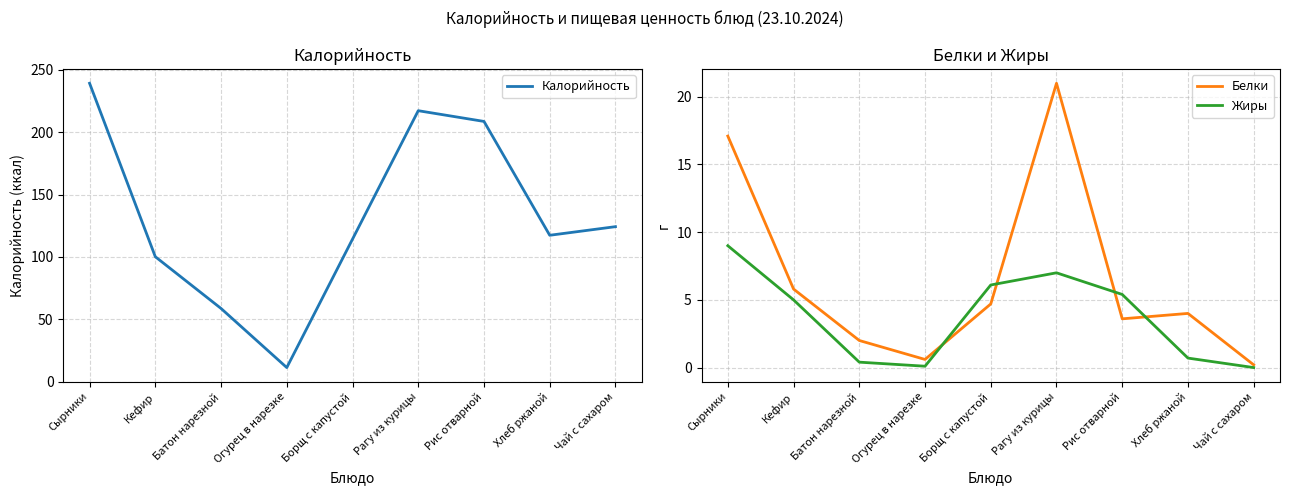

What are all the series names shown in the legend?

Калорийность, Белки, Жиры